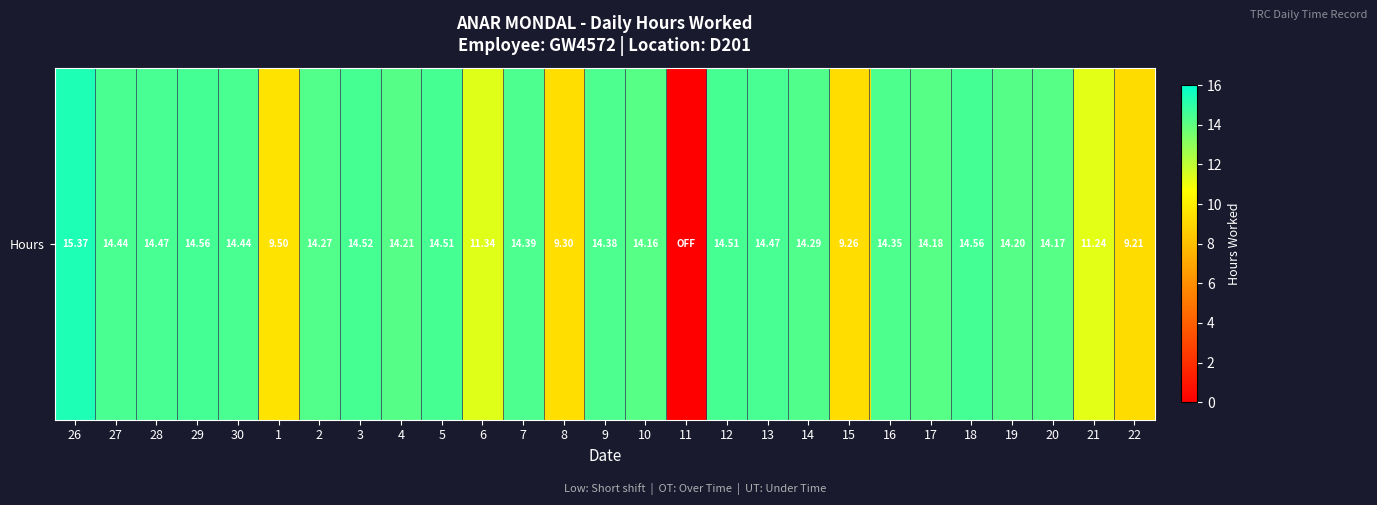

Which category has the lowest value across all series?

11